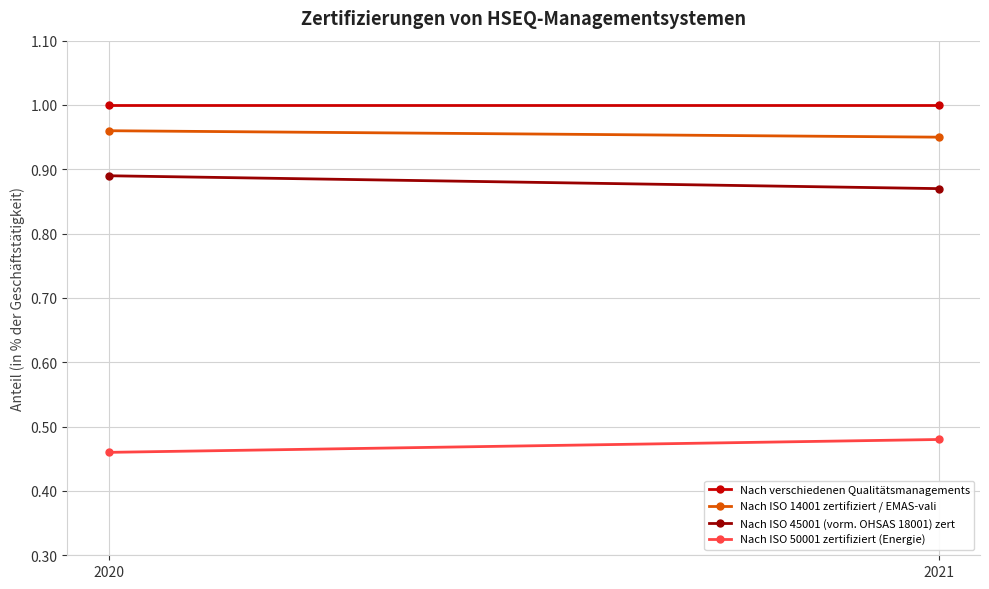

What is the total value across all series at 2021?

3.3